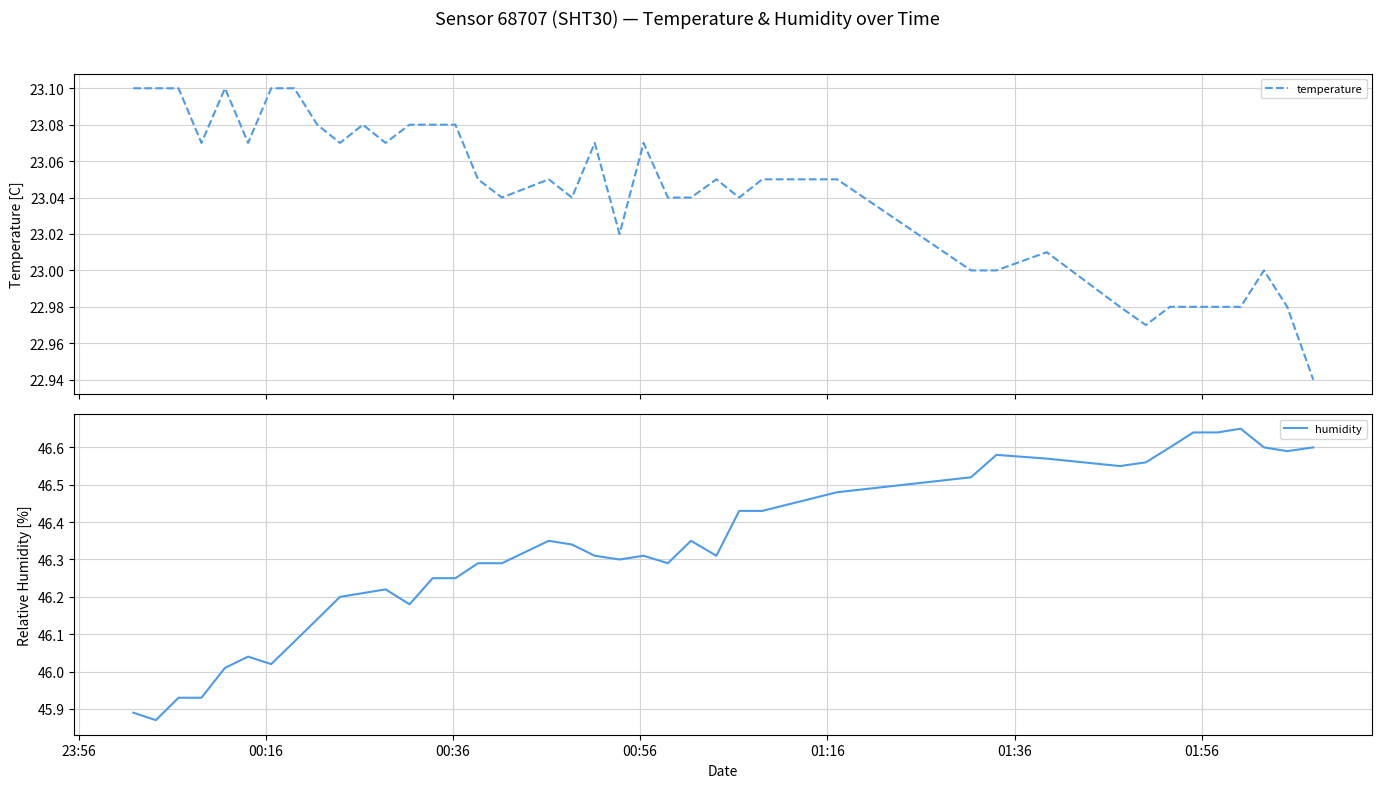

Which series has the widest spread of values?

humidity